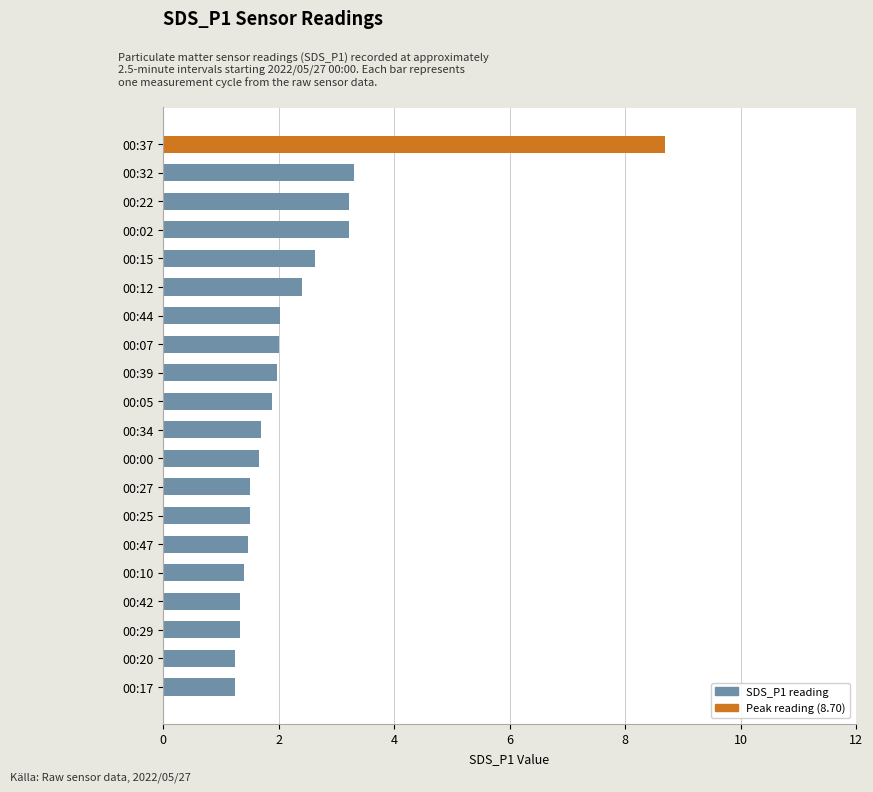

The value at 00:17 is 0.7. True or false?

False